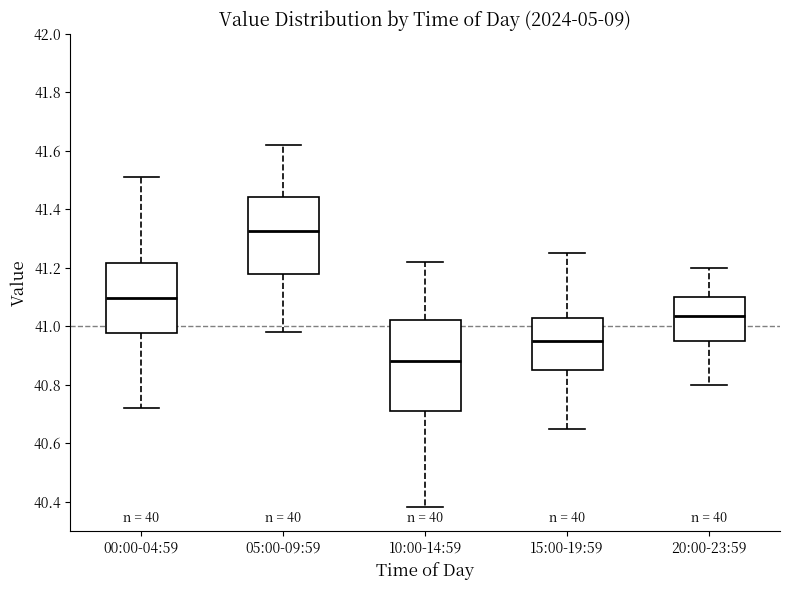

Reading left to right, transcribe this box plot: for each box, give where its median line is, the range the box spans, and where its two whiskers end, as read against the y-axis. The values are not printed on the chart, so give them approximately, as read against the axis.

00:00-04:59: median 41.10, box 40.98 to 41.22, whiskers 40.72 to 41.52
05:00-09:59: median 41.32, box 41.18 to 41.44, whiskers 40.98 to 41.62
10:00-14:59: median 40.88, box 40.72 to 41.02, whiskers 40.38 to 41.22
15:00-19:59: median 40.96, box 40.86 to 41.02, whiskers 40.66 to 41.26
20:00-23:59: median 41.04, box 40.96 to 41.10, whiskers 40.80 to 41.20